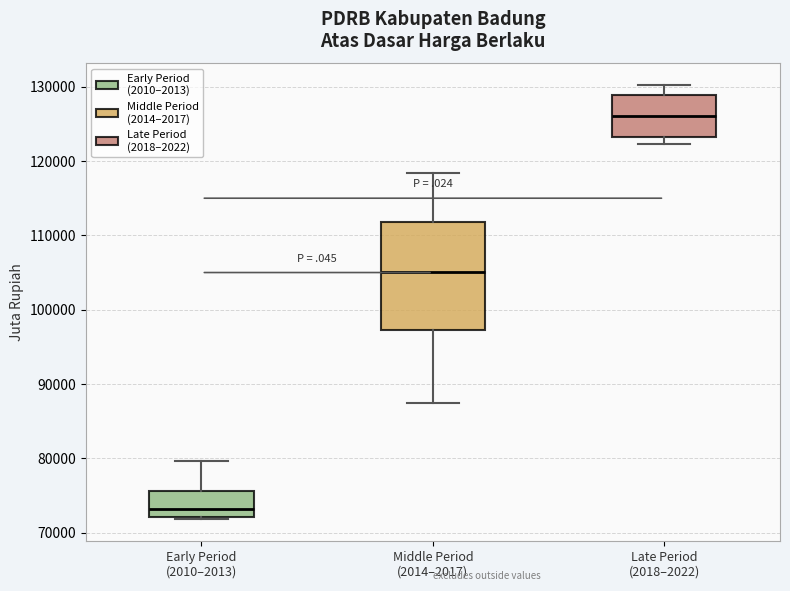

Which box has the lowest median line?

Early Period (2010–2013)